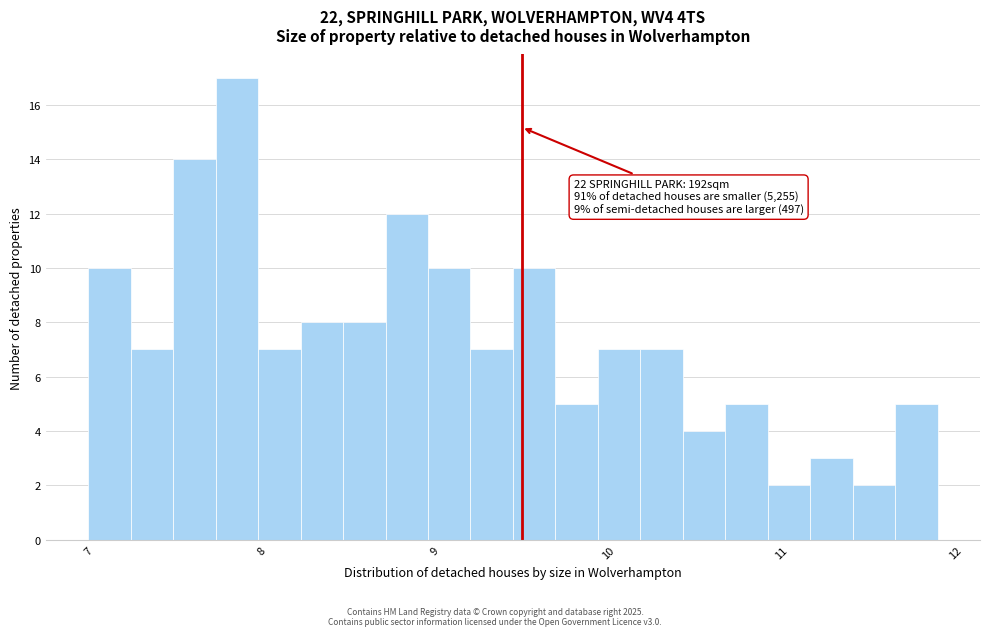

Read against the x-axis, roughly where is the centre of the tallest bar?

7.9